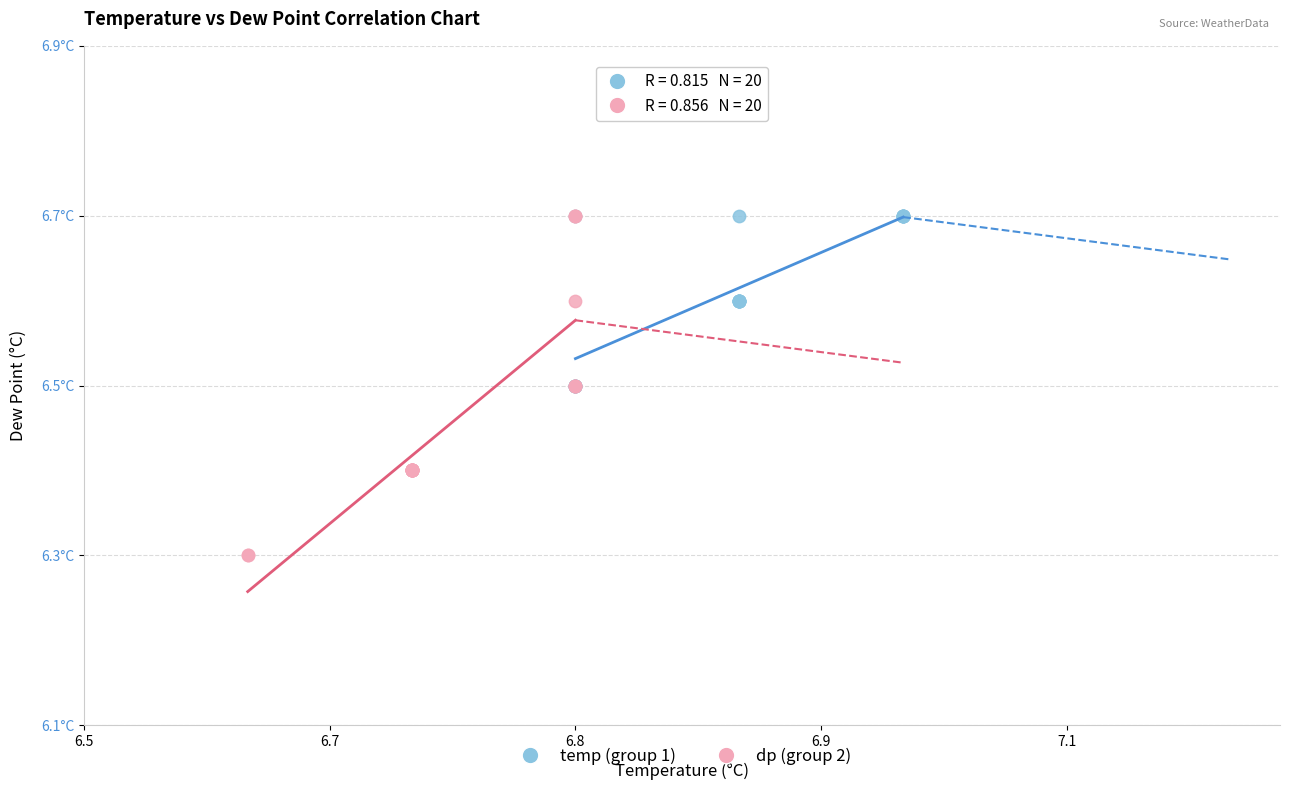

What are all the series names shown in the legend?

temp (group 1), dp (group 2)